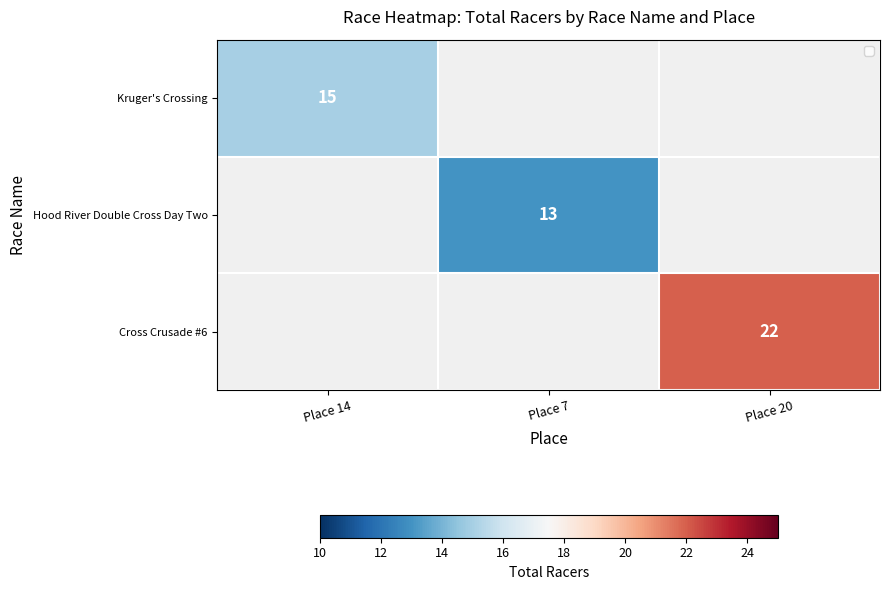

What is the minimum value shown in the chart?

13.0